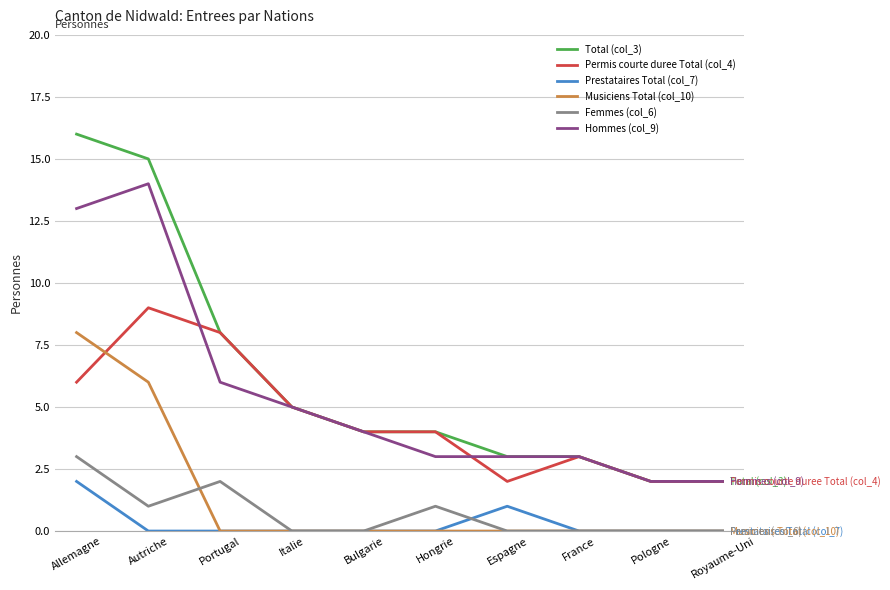

Which series has the widest spread of values?

Total (col_3)